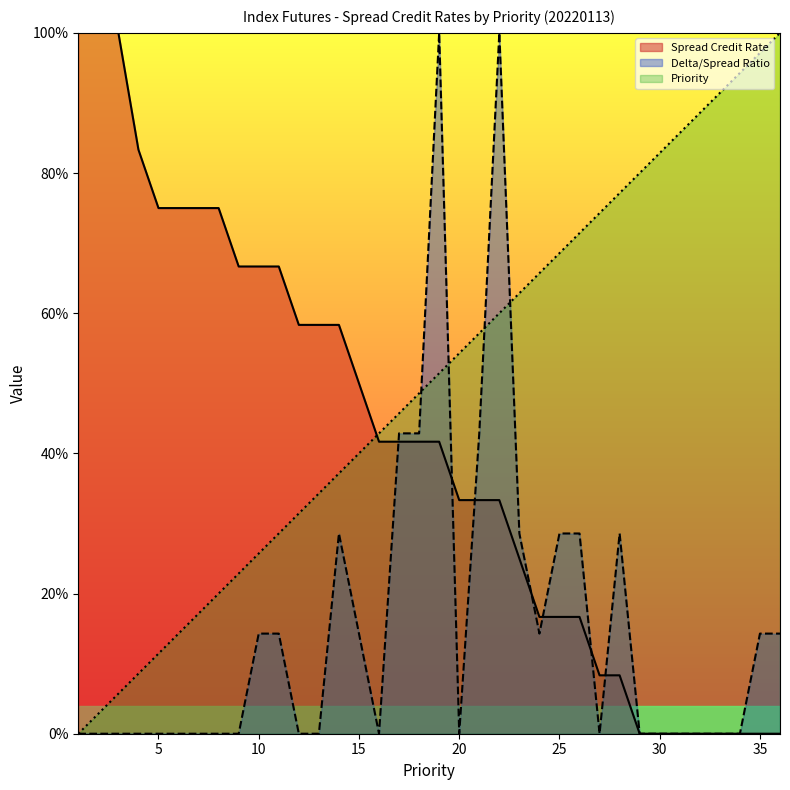

What is the sum of the Spread Credit Rate values at 13 and 20?

0.9